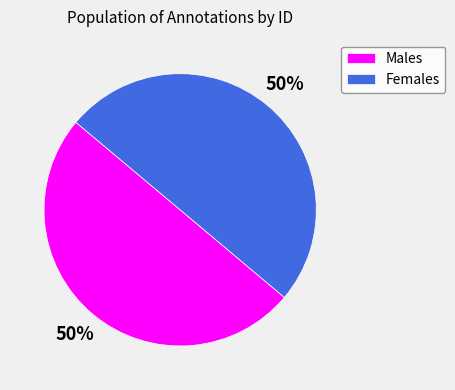

Approximately how many times larger is the value at Males compared to Females?

1.0